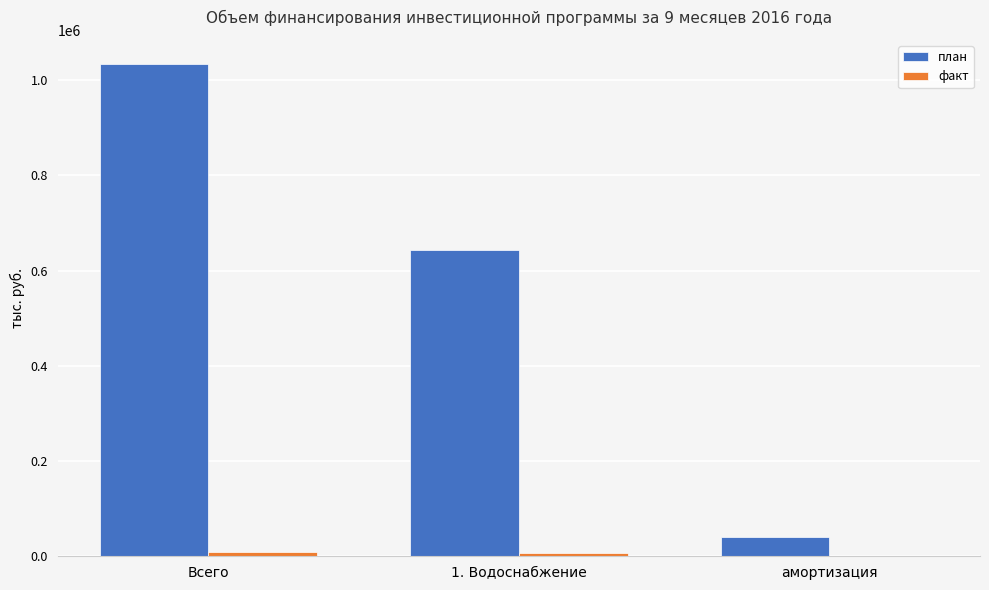

What is the sum of all план values?

1714939.9